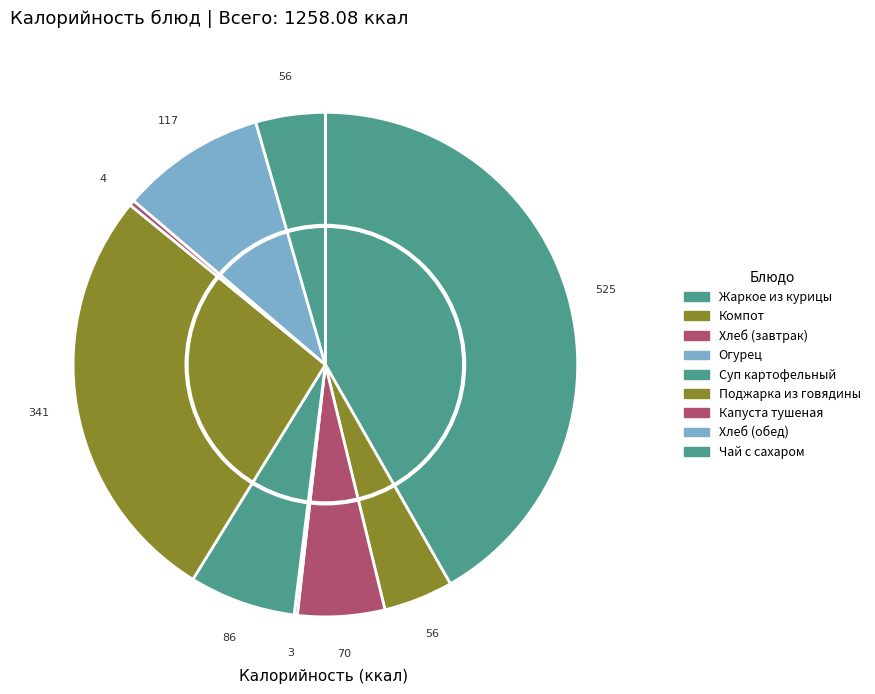

To the nearest percent, what is the difference between the largest and smallest slice percentages?

42%